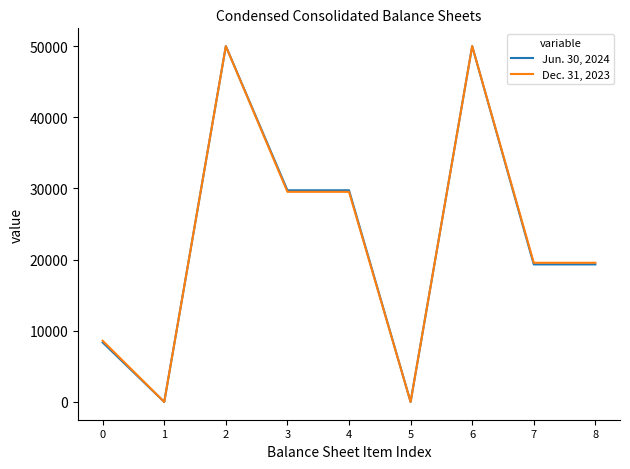

What value does the Dec. 31, 2023 series have at 0, to the nearest 100?

8600